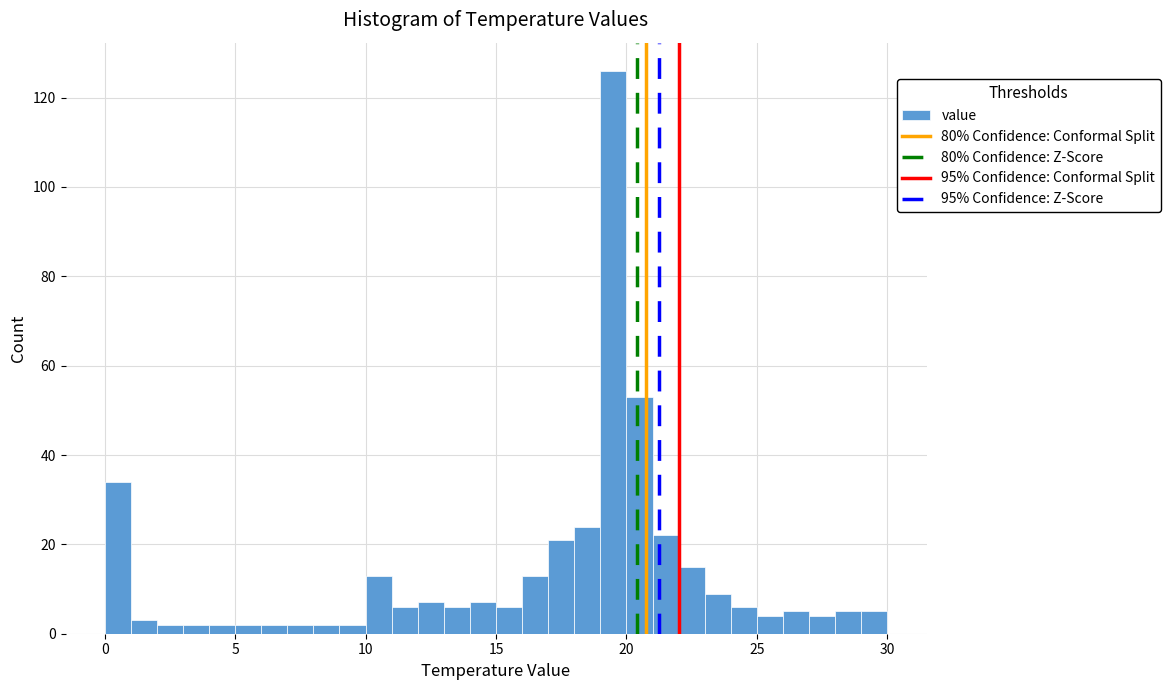

Read against the x-axis, roughly where is the centre of the tallest bar?

19.5